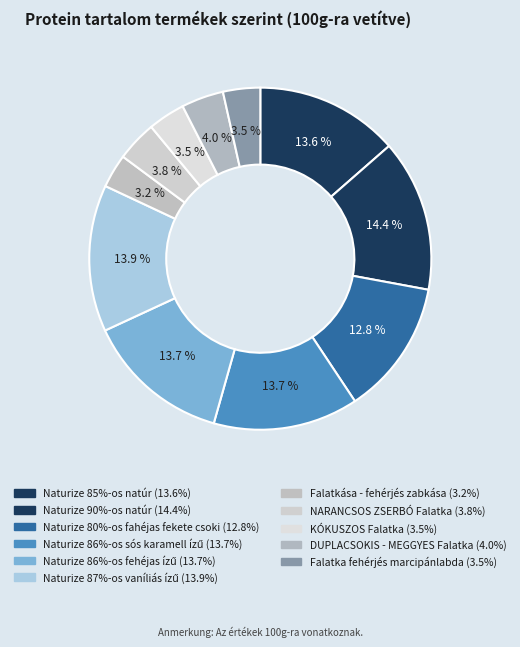

To the nearest percent, what is the difference between the Naturize 87%-os vaníliás ízű and KÓKUSZOS Falatka slice percentages?

10%